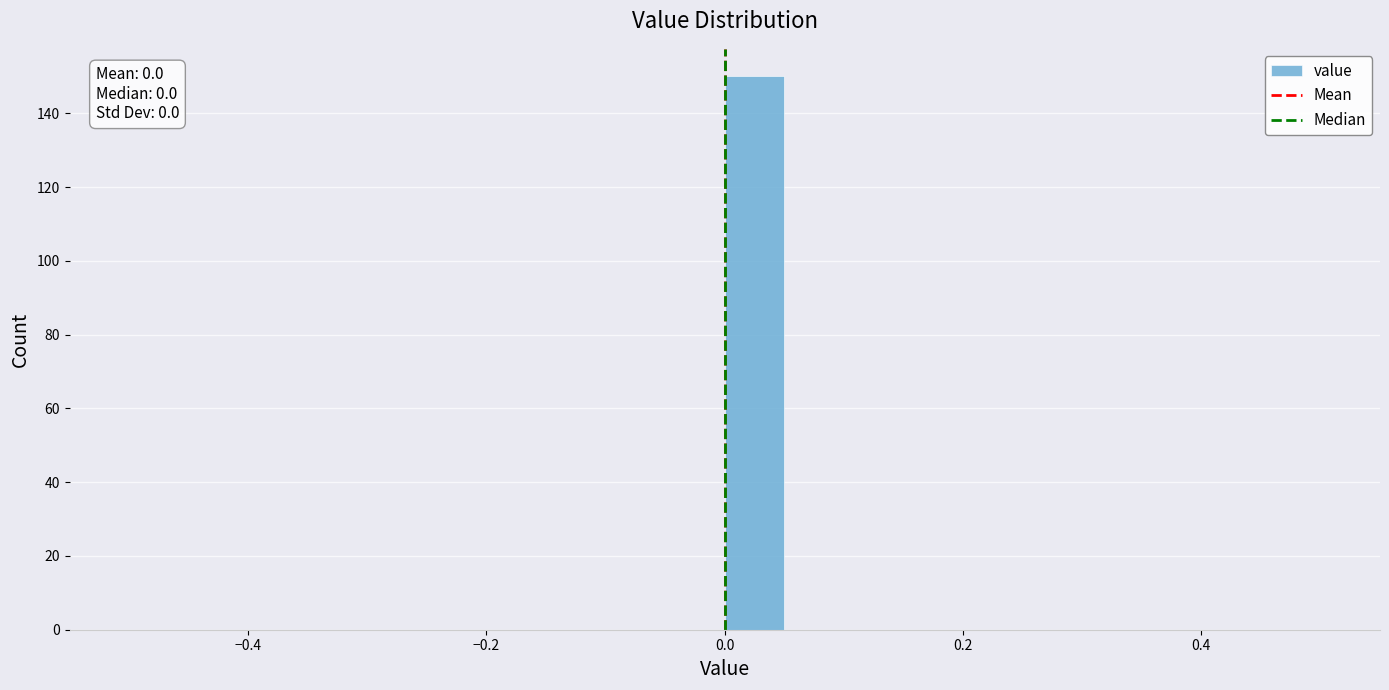

Read against the x-axis, roughly where is the centre of the tallest bar?

0.02